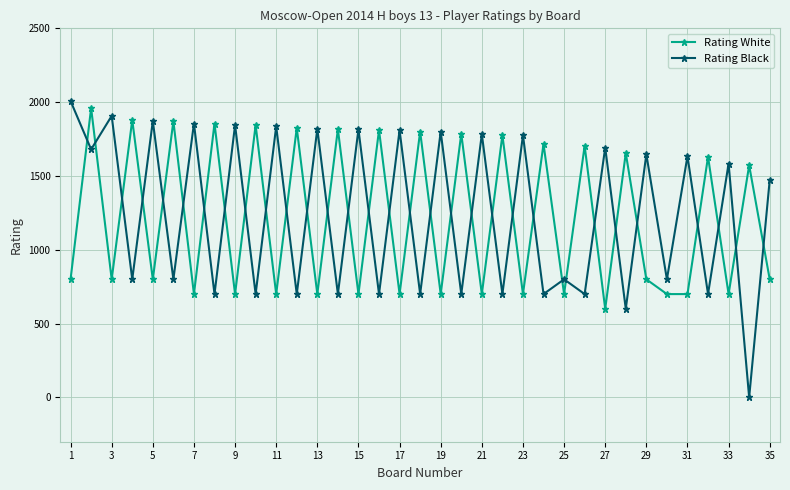

Which series has the largest range (max minus min)?

Rating Black